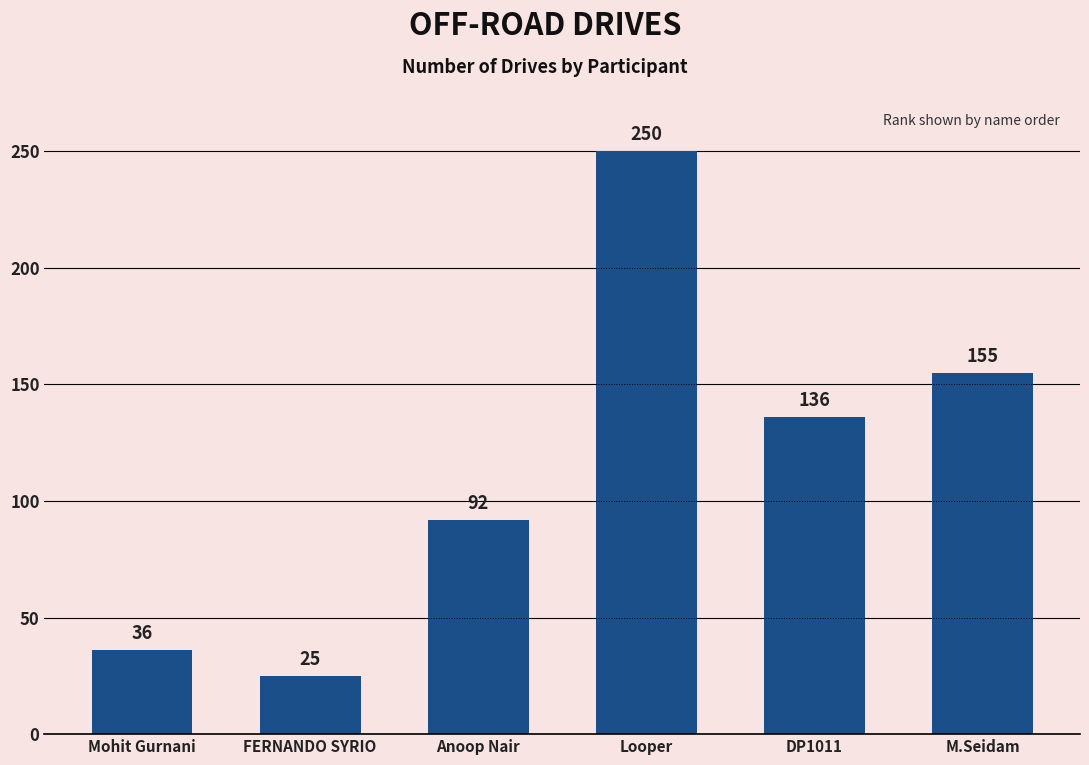

What is the smallest value displayed?

25